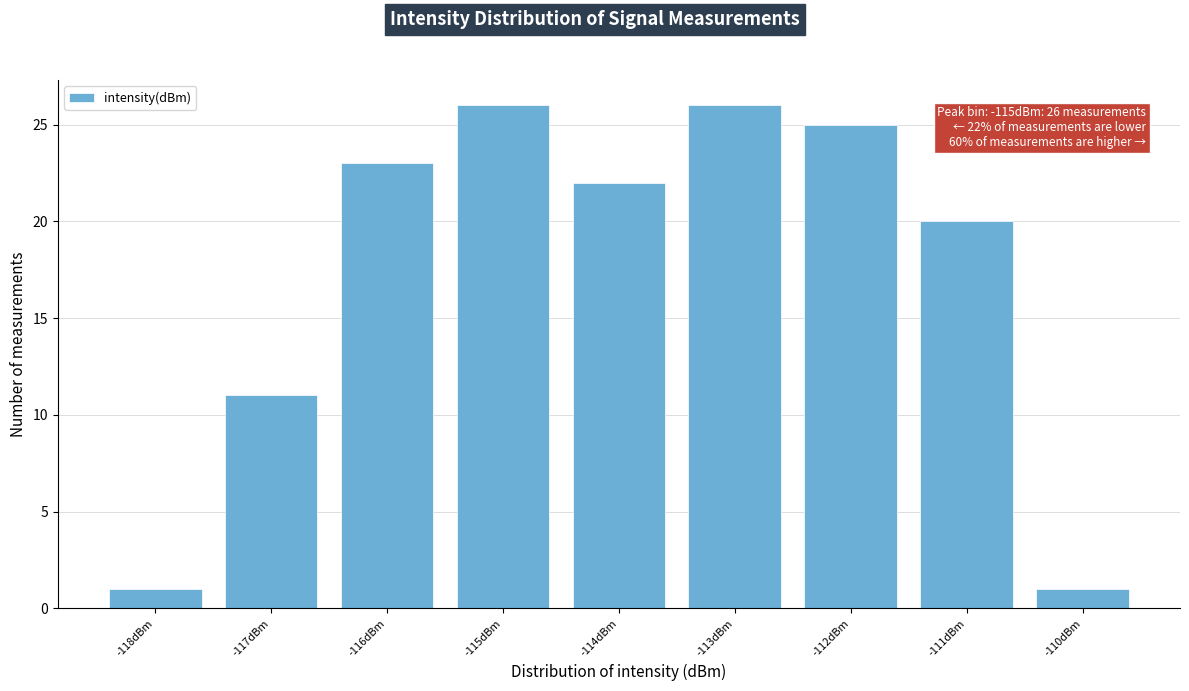

Reading right to left, list all the values displayed in this chart.

-110dBm=1	-111dBm=20	-112dBm=25	-113dBm=26	-114dBm=22	-115dBm=26	-116dBm=23	-117dBm=11	-118dBm=1